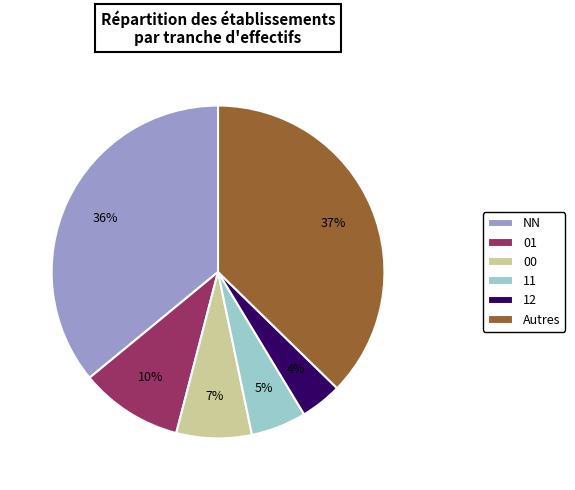

Does 12 represent more than half of the total?

No